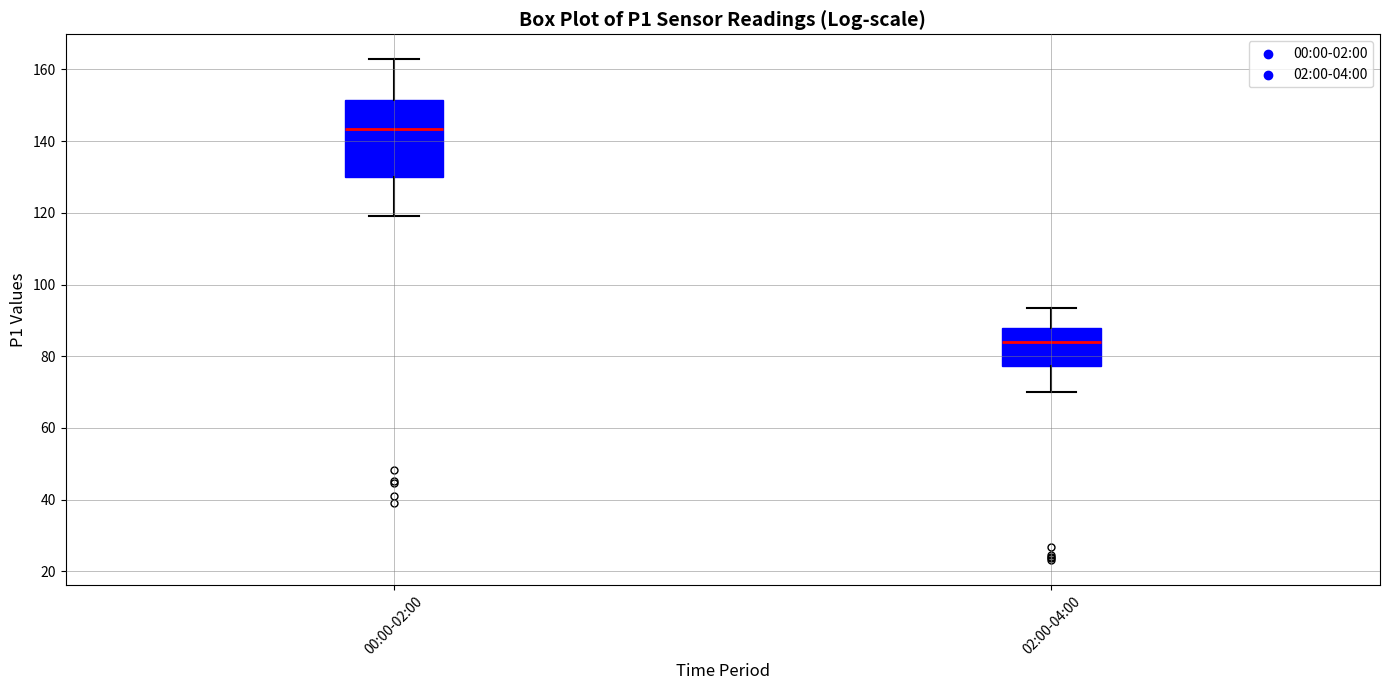

Reading left to right, transcribe this box plot: for each box, give where its median line is, the range the box spans, and where its two whiskers end, as read against the y-axis. The values are not printed on the chart, so give them approximately, as read against the axis.

00:00-02:00: median 144, box 130 to 152, whiskers 120 to 162
02:00-04:00: median 84, box 78 to 88, whiskers 70 to 94